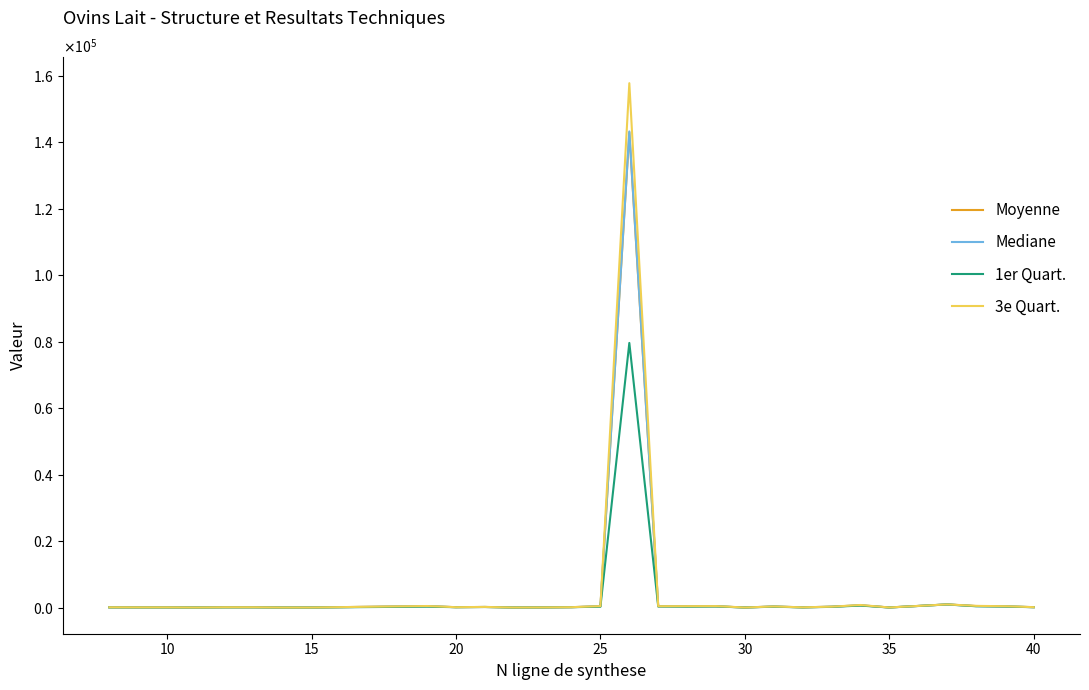

Does the chart display data point markers on the line(s)?

No